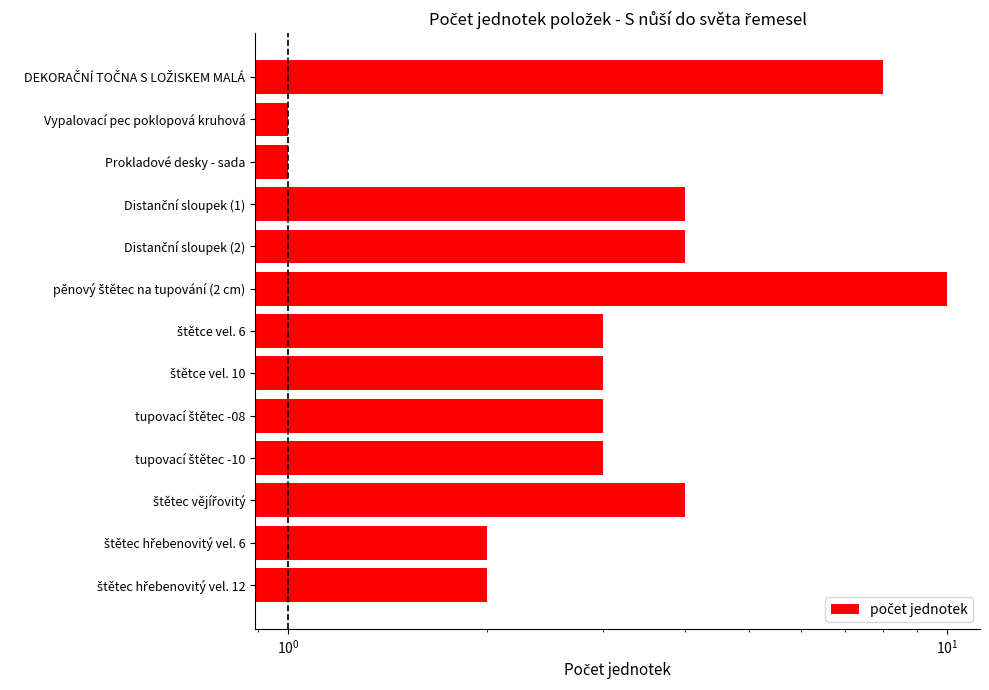

Reading left to right, list all the values displayed in this chart.

8	1	1	4	4	10	3	3	3	3	4	2	2